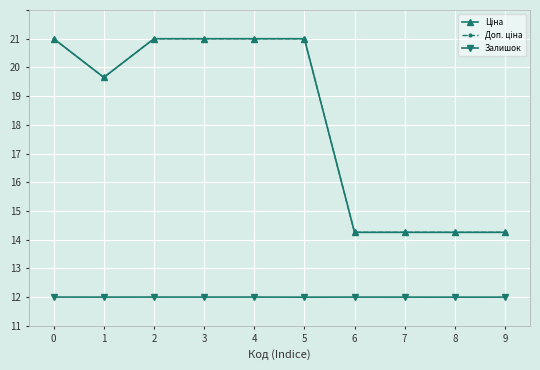

Does the chart have visible grid lines?

Yes